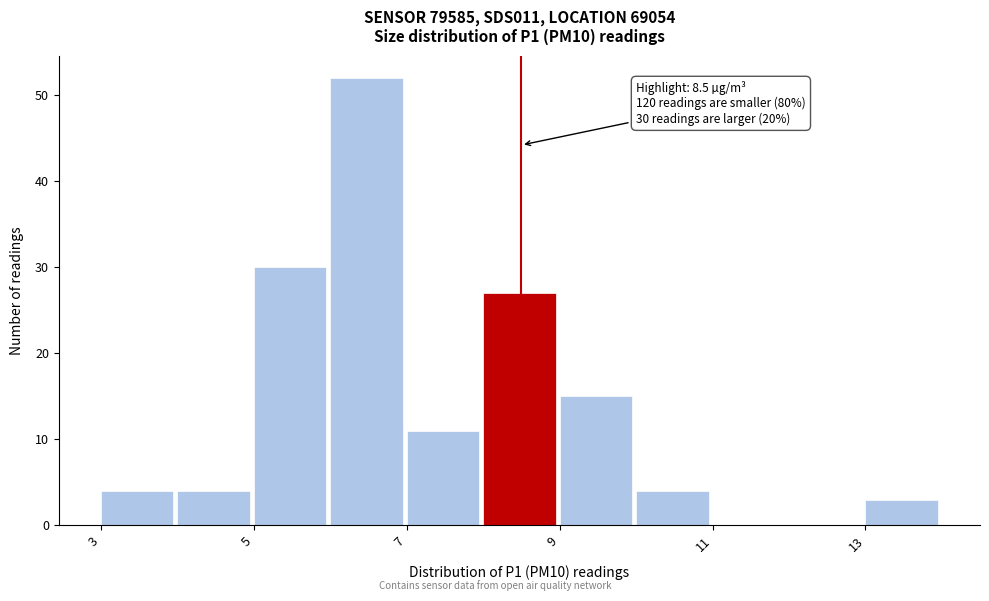

Over which range of the x-axis is the bar tallest?

6 to 7